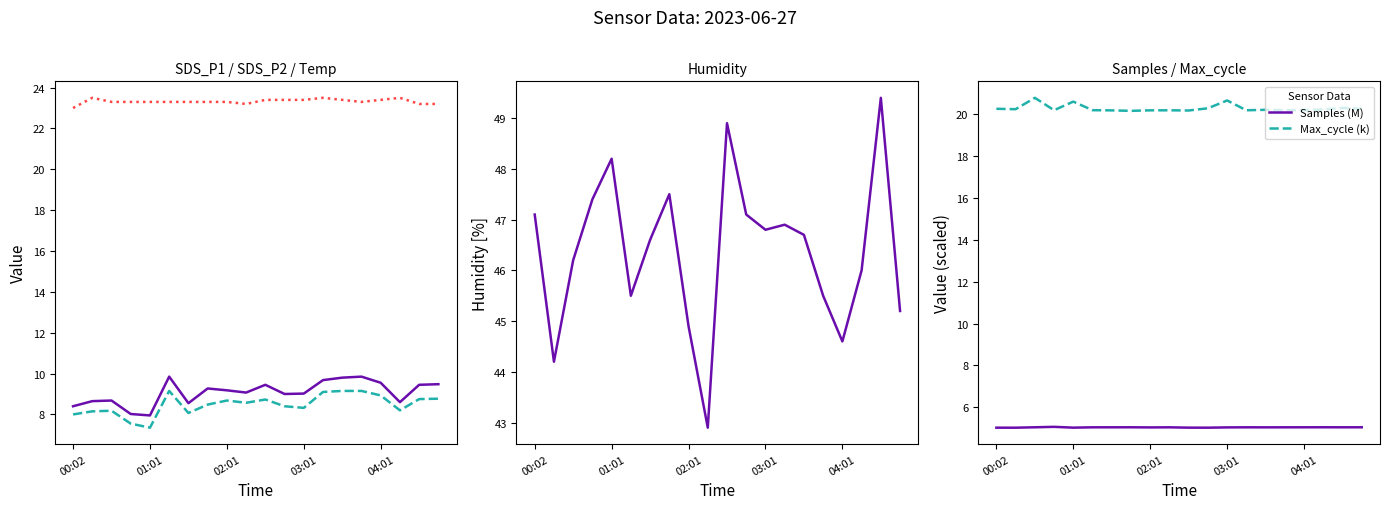

What is the lowest value of the Max_cycle (k) series?

20.2